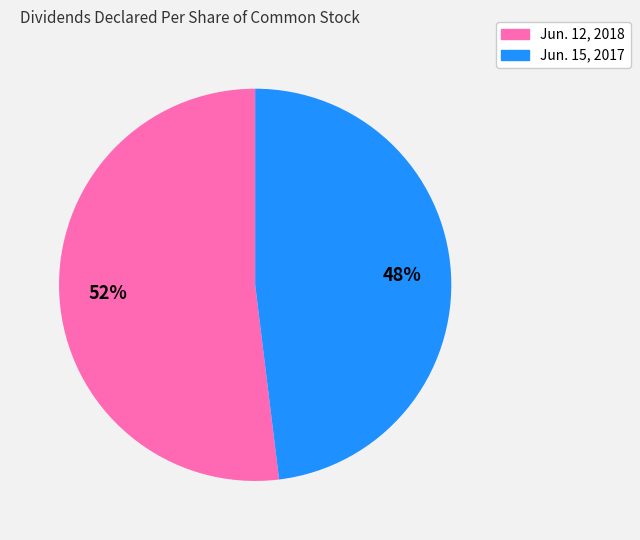

How many slices are in this pie chart?

2